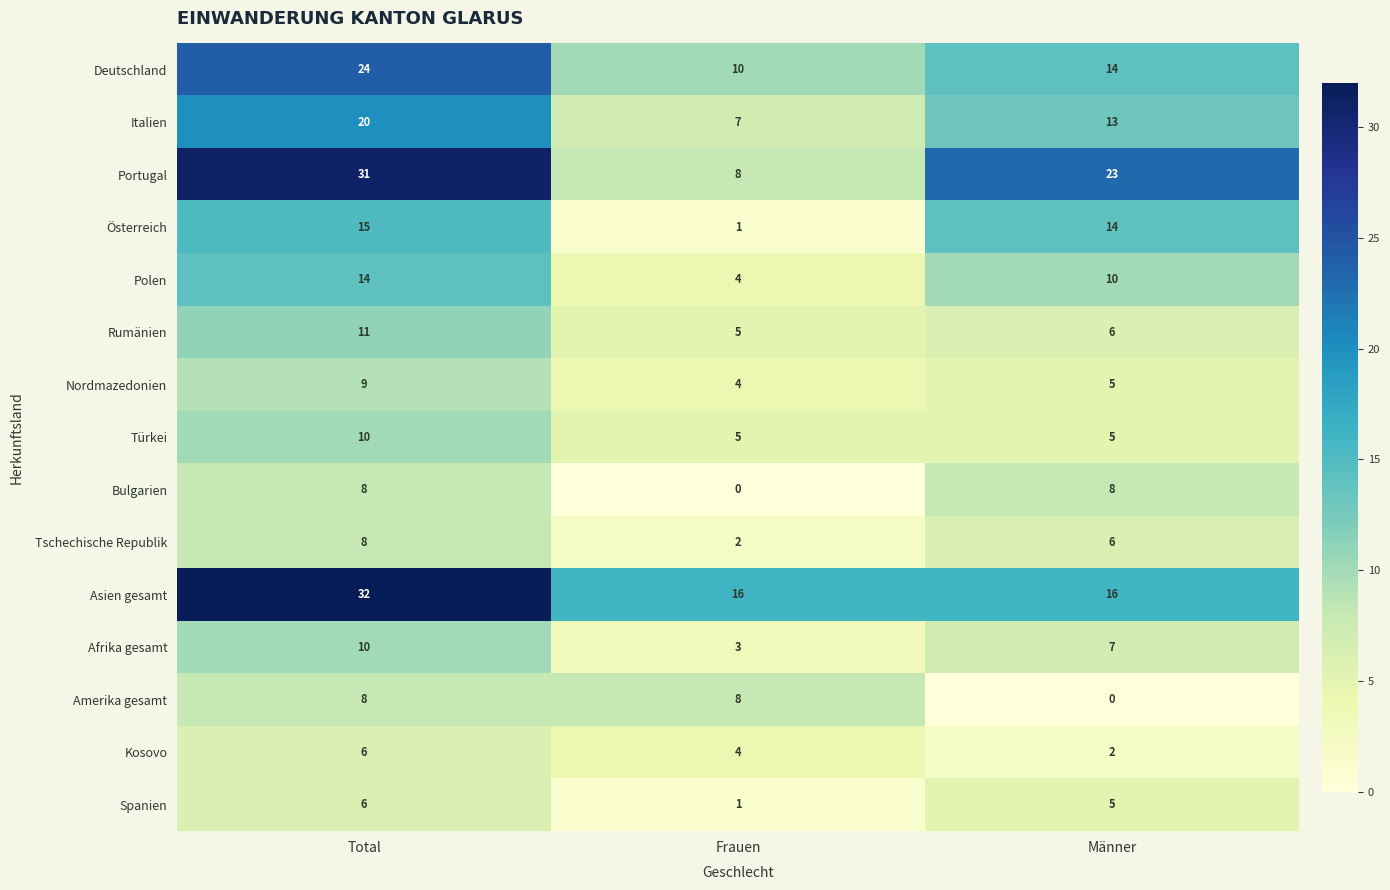

What is the difference between the maximum and minimum values in the Spanien series?

5